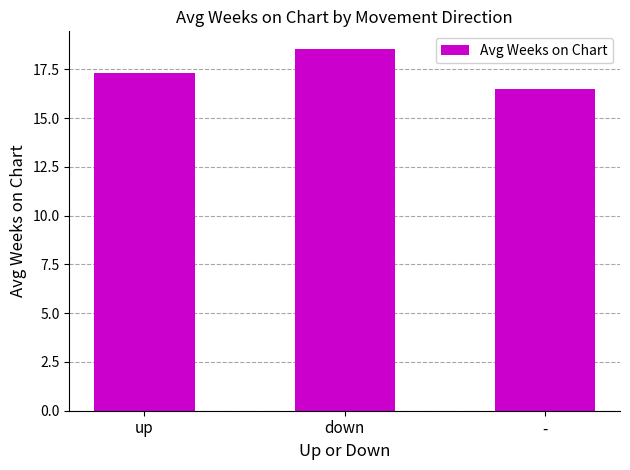

What value does the data have at down?

18.5